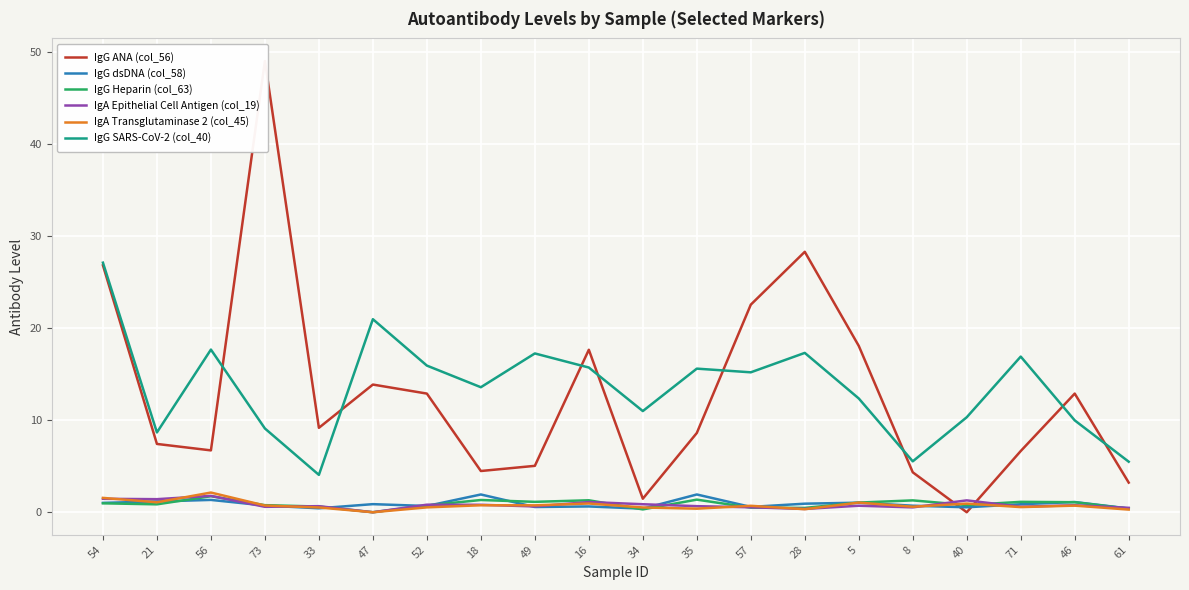

Is the value of IgG dsDNA (col_58) at 46 greater than the value of IgG Heparin (col_63) at 52?

Yes